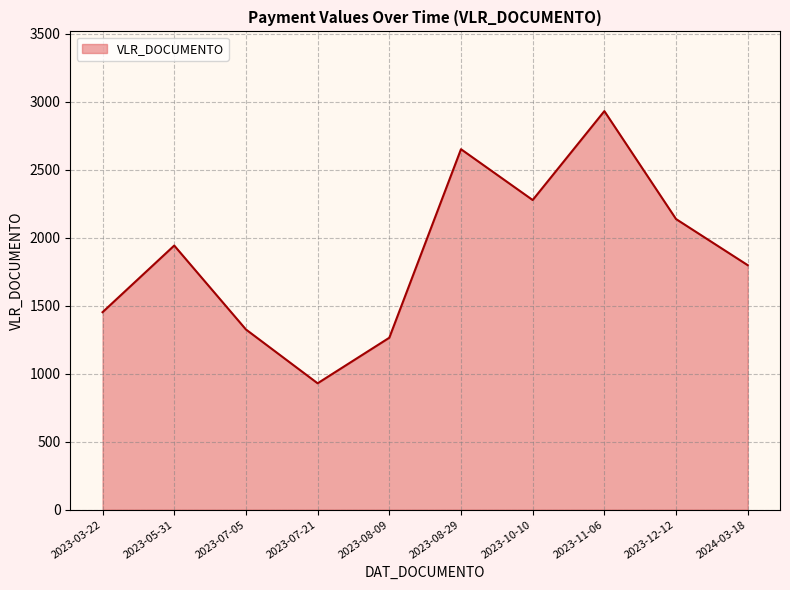

Does the chart display data point markers on the line(s)?

No